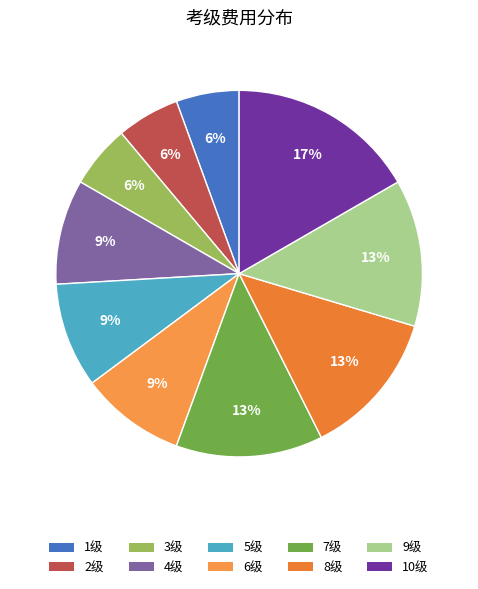

Combined, do 4级 and 8级 account for over 50%?

No